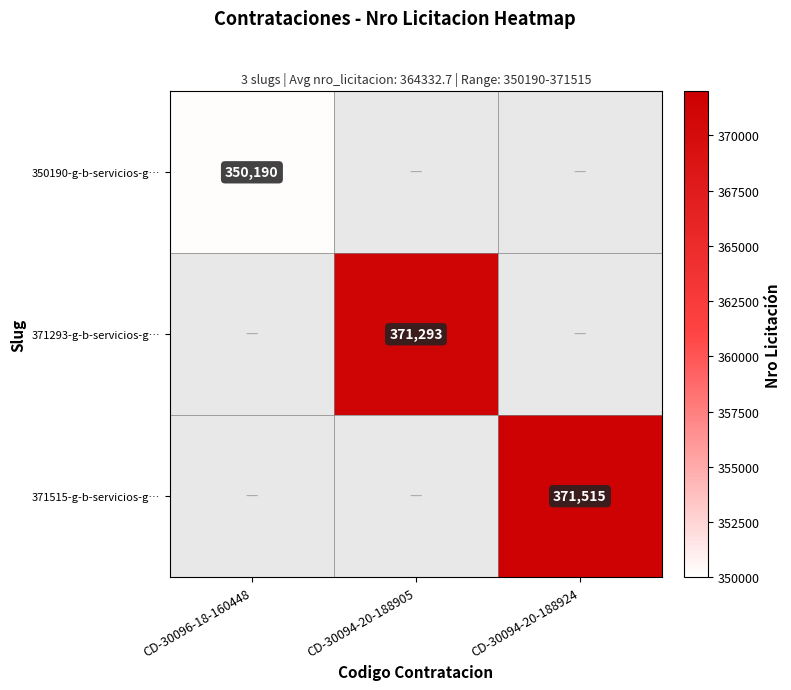

At which category does the chart reach its peak across all series?

CD-30094-20-188924